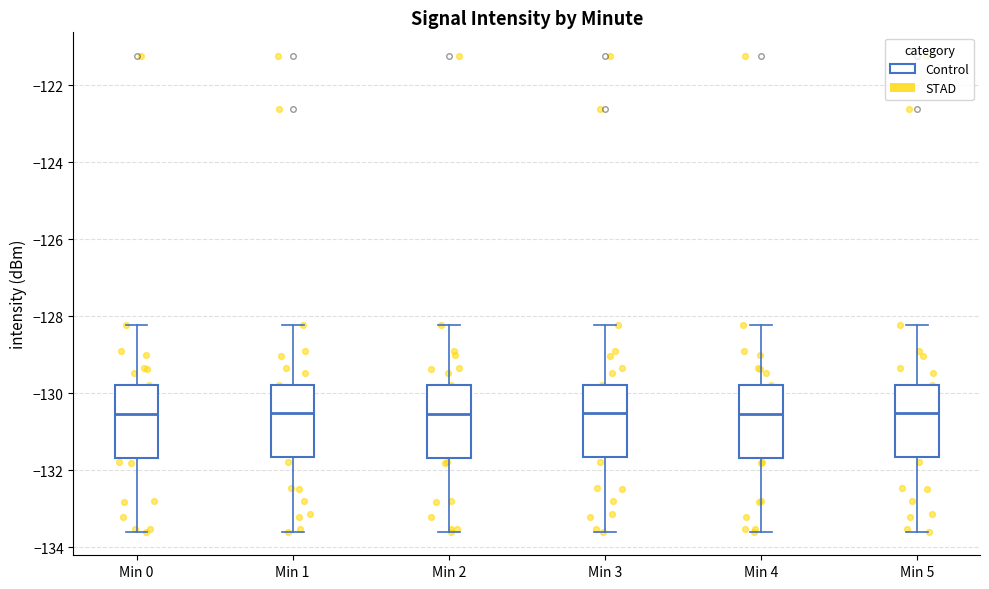

Reading left to right, read every box against the y-axis: the position of its median line, the range the box covers, and the ends of its whiskers. The values are not printed on the chart, so give them approximately, as read against the axis.

Min 0: median -130.6, box -131.6 to -129.8, whiskers -133.6 to -128.2
Min 1: median -130.6, box -131.6 to -129.8, whiskers -133.6 to -128.2
Min 2: median -130.6, box -131.6 to -129.8, whiskers -133.6 to -128.2
Min 3: median -130.6, box -131.6 to -129.8, whiskers -133.6 to -128.2
Min 4: median -130.6, box -131.6 to -129.8, whiskers -133.6 to -128.2
Min 5: median -130.6, box -131.6 to -129.8, whiskers -133.6 to -128.2